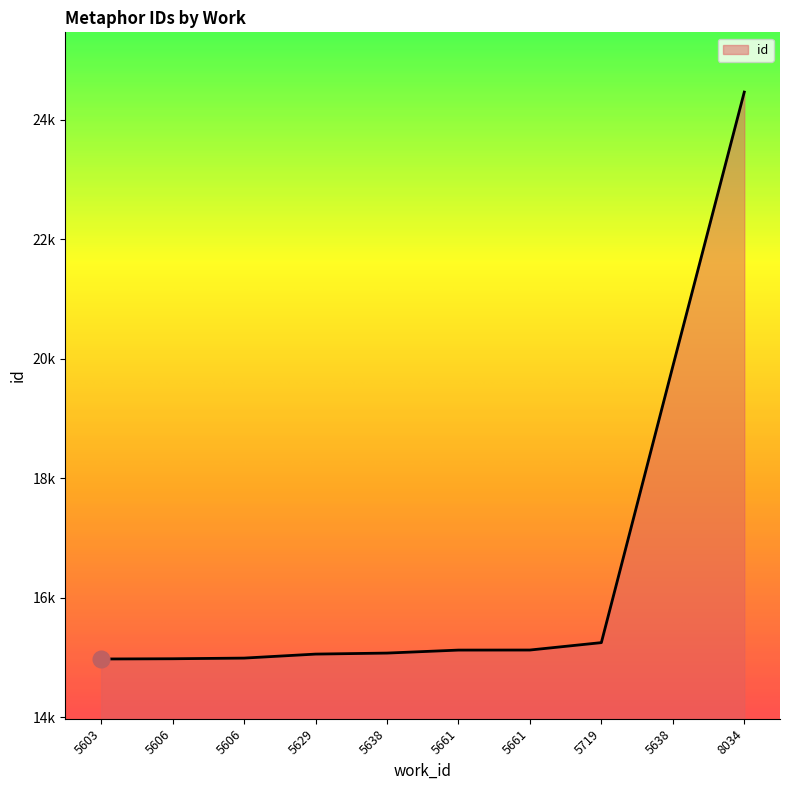

Which category has the highest value across all series?

8034